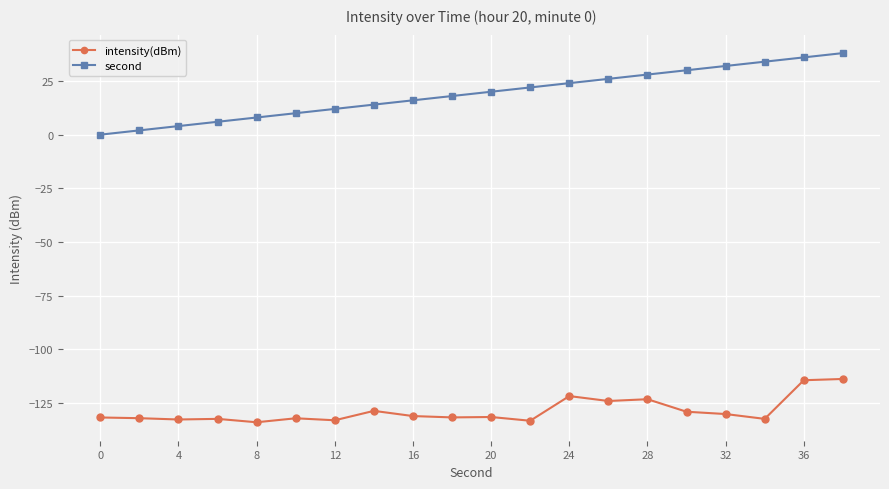

Which series has the largest total across all categories?

second